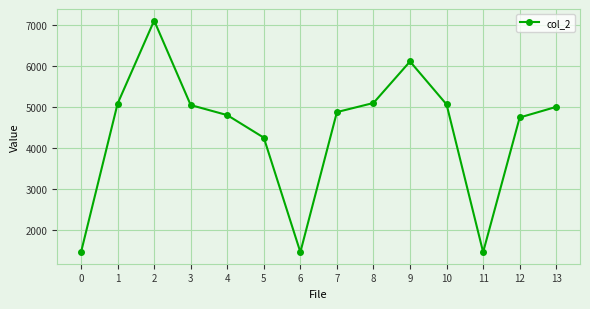

Approximately how many times larger is the value at 3 compared to 0?

3.5